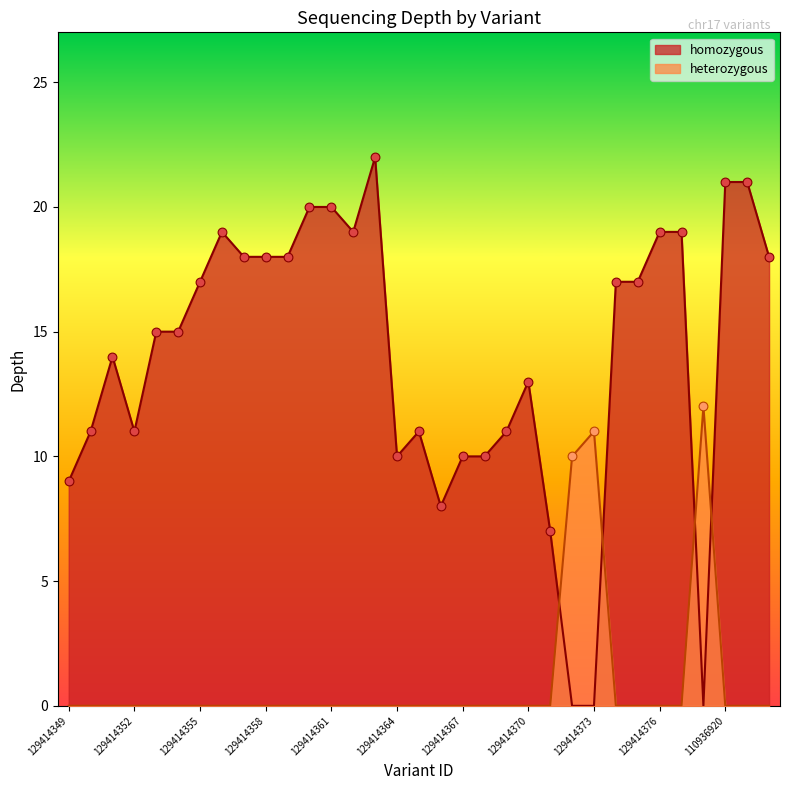

What are all the series names shown in the legend?

homozygous, heterozygous